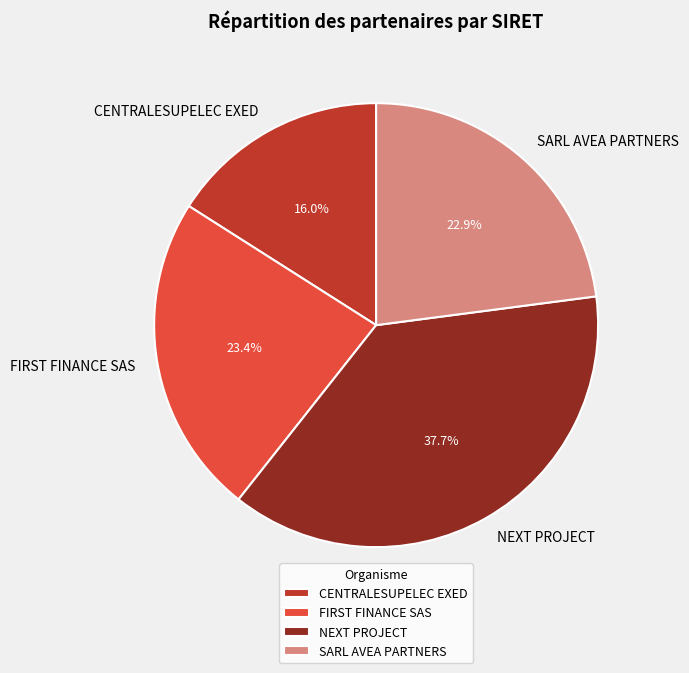

Which category has the biggest portion of the pie?

NEXT PROJECT